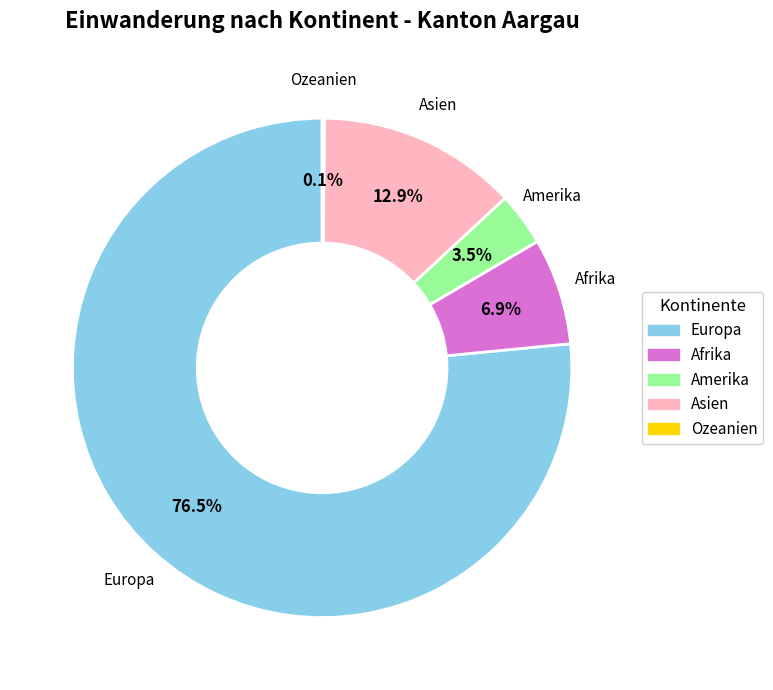

Between Europa and Amerika, which is larger?

Europa